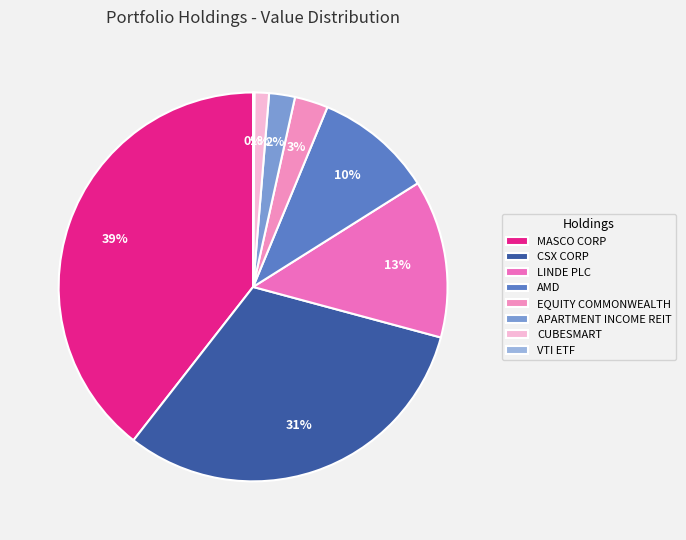

To the nearest percent, what is the difference between the largest and smallest slice percentages?

39%